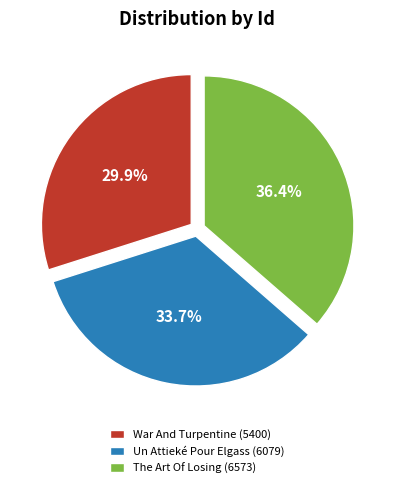

Combined, what portion of the pie is War And Turpentine and Un Attieké Pour Elgass?

63.6%